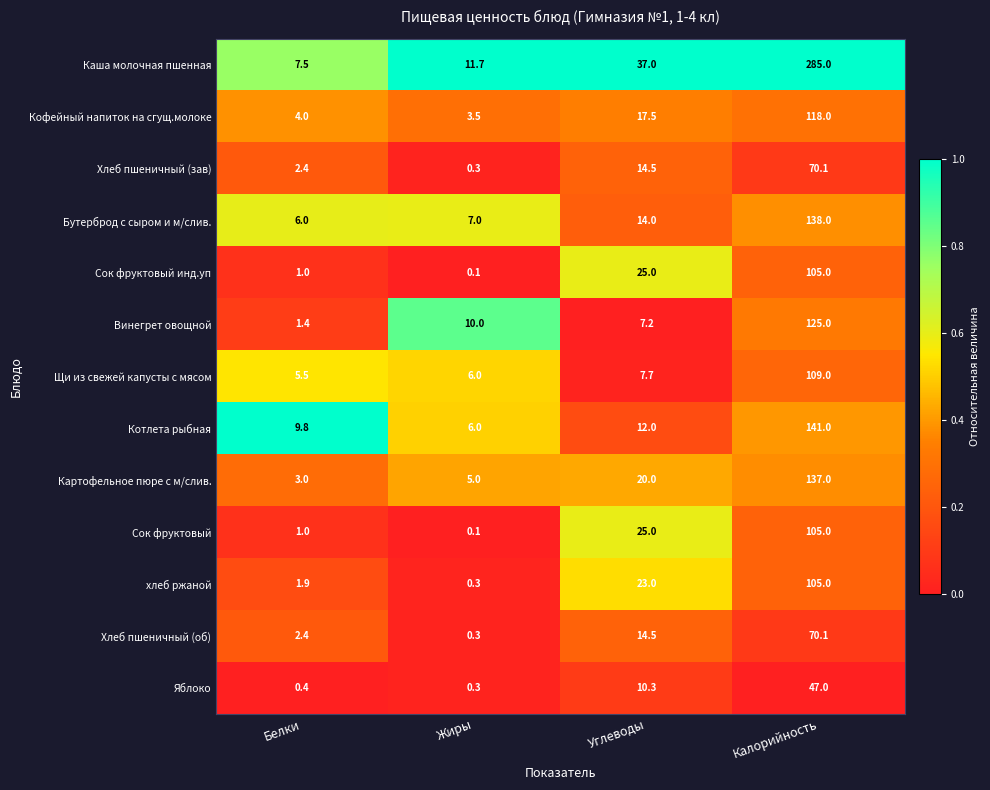

What is the approximate value of Картофельное пюре с м/слив. at Жиры?

5.0